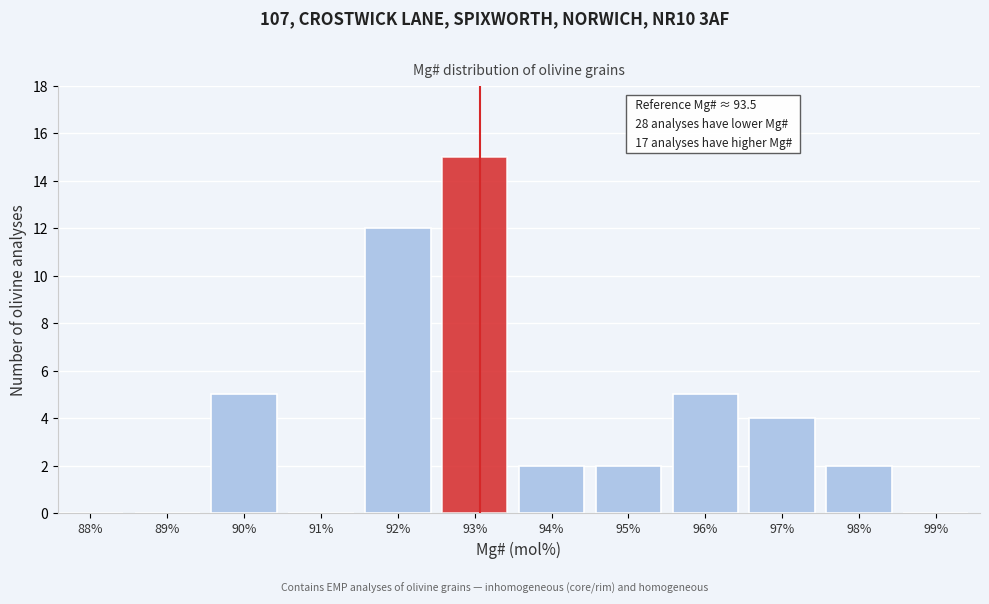

Reading left to right, transcribe all the data shown in this chart.

88%=0	89%=0	90%=5	91%=0	92%=12	93%=15	94%=2	95%=2	96%=5	97%=4	98%=2	99%=0